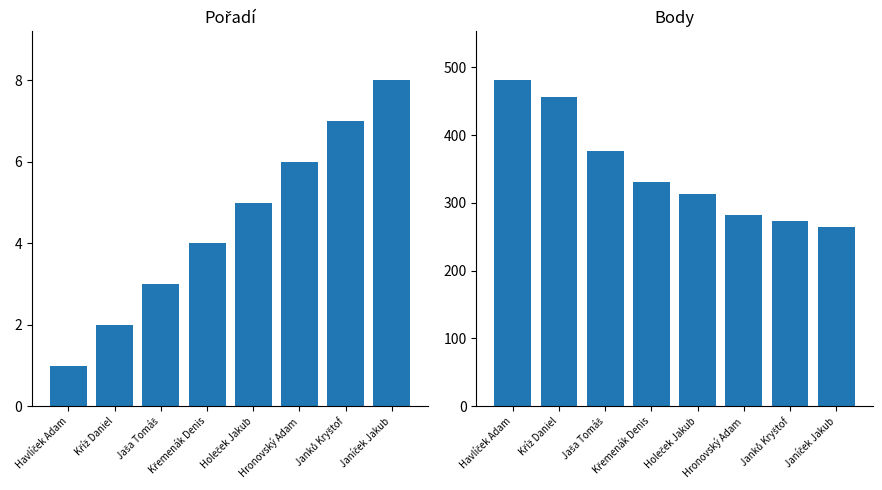

What is the difference between the highest and lowest values at Křemenák Denis?

327